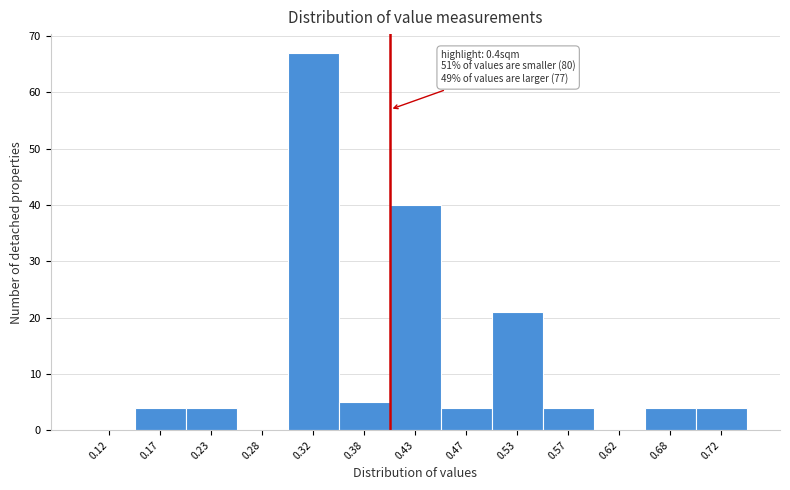

Over which range of the x-axis is the bar tallest?

0.30 to 0.35